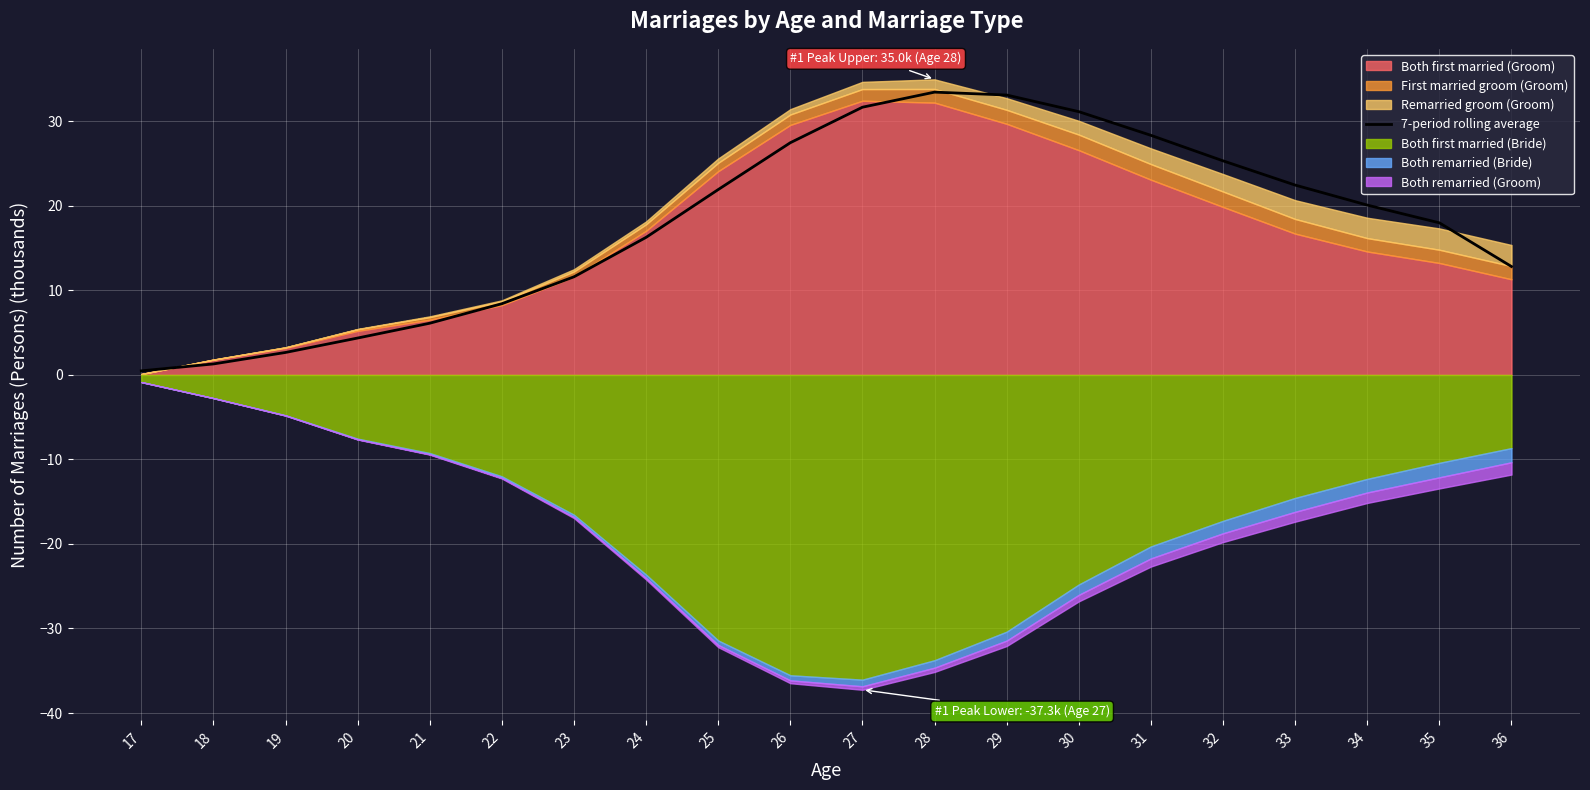

What is the difference between the values at 17 and 34?

19.6